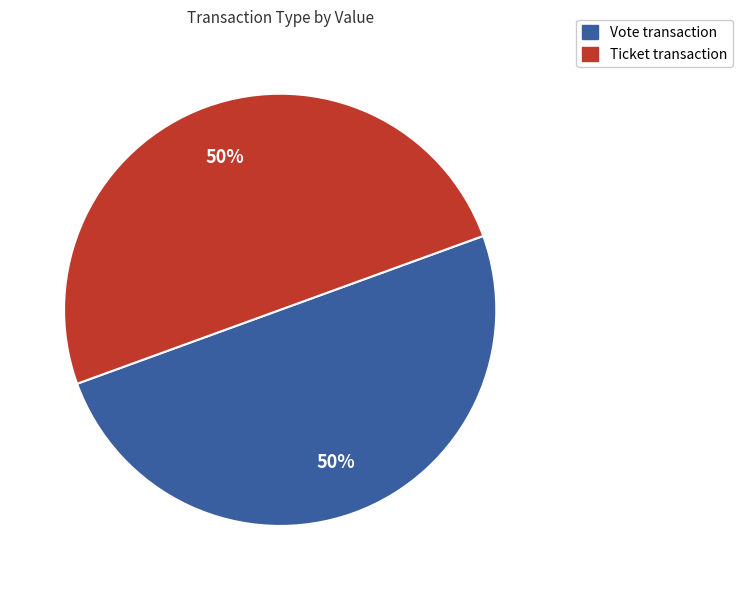

To the nearest percent, what portion does Ticket represent?

50%